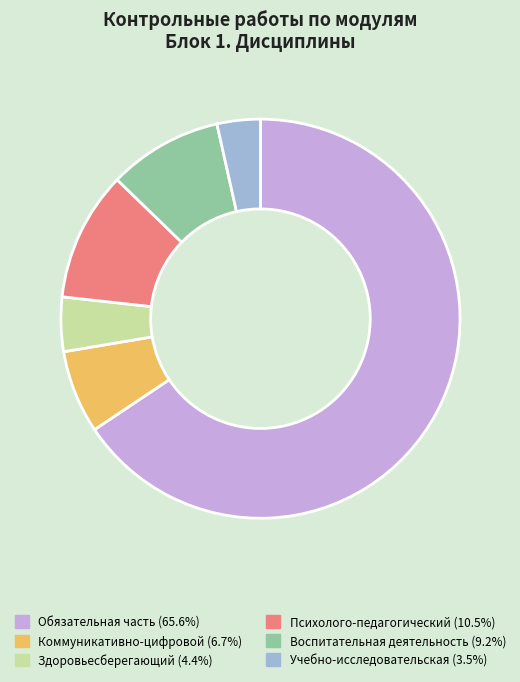

Is there any slice that represents more than half of the pie?

Yes